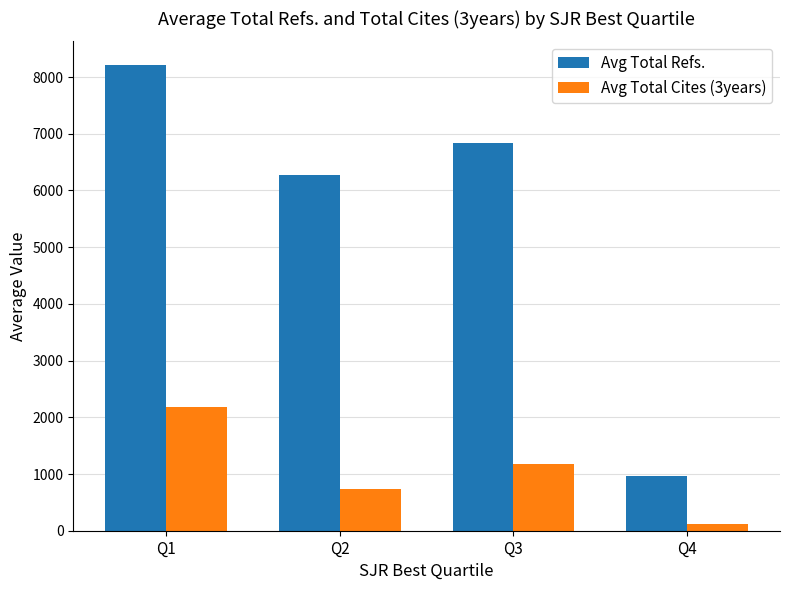

Rank the categories by Avg Total Cites (3years) value from lowest to highest.

Q4, Q2, Q3, Q1